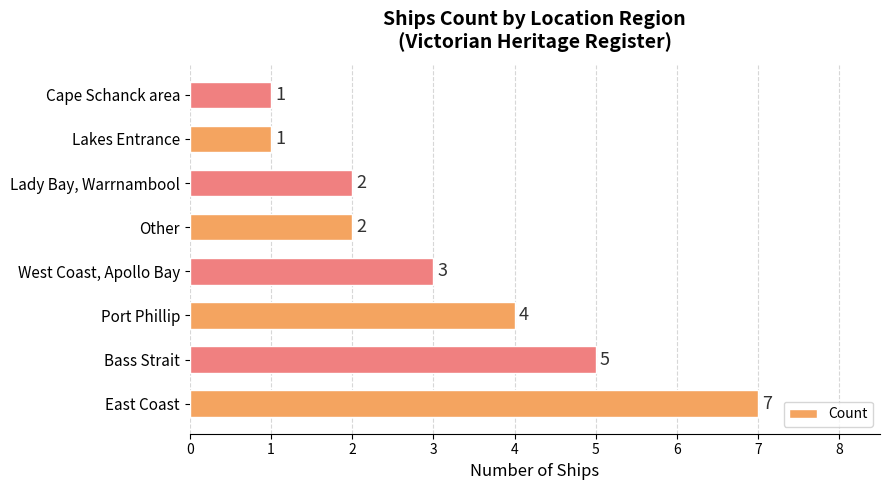

Are the bars horizontal?

Yes